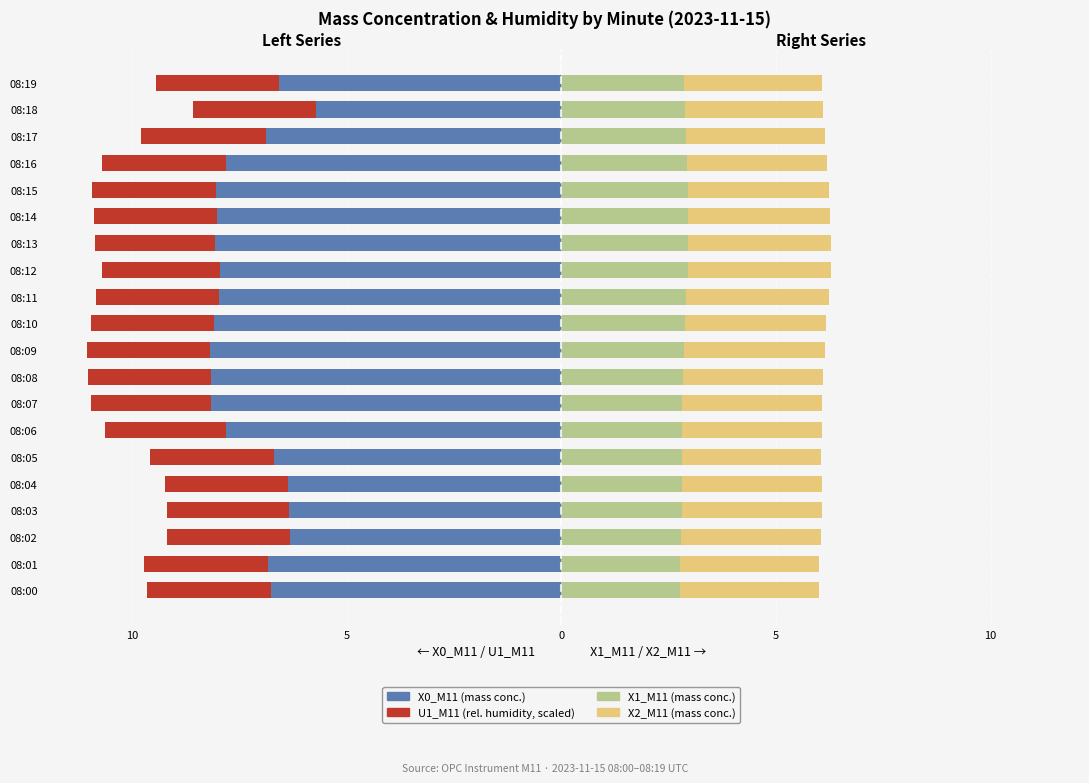

The value of X1_M11 at 08:18 is 2.9. True or false?

True